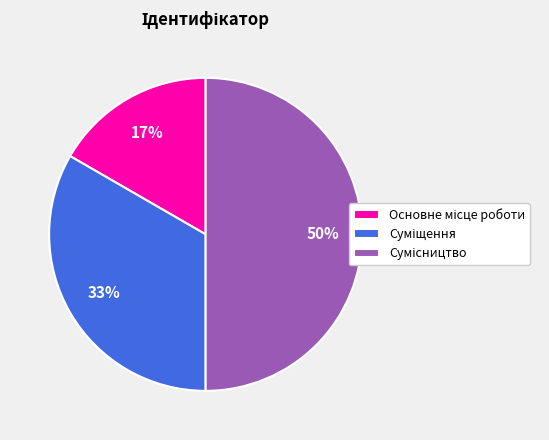

To the nearest percent, what is the average slice percentage?

33%